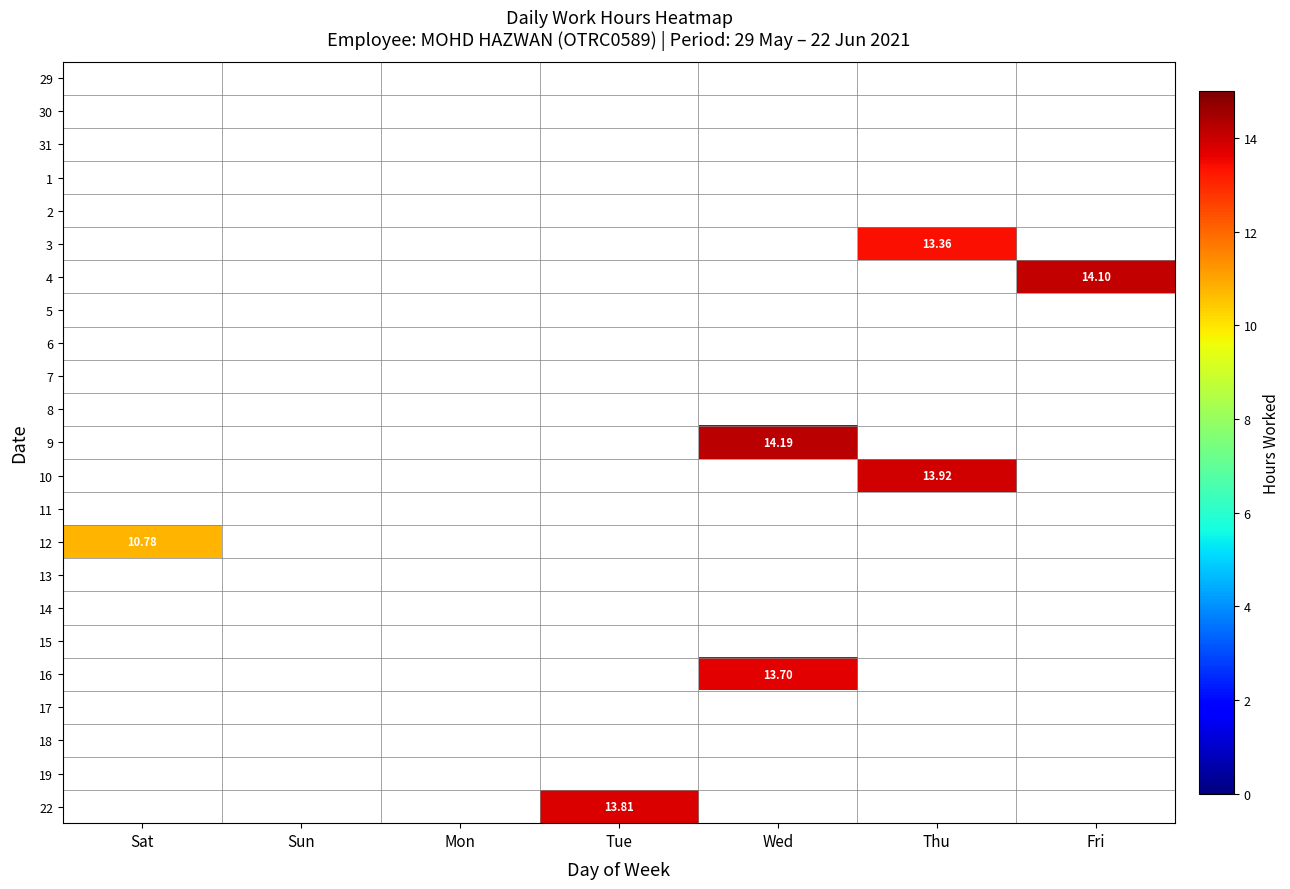

What is the maximum value shown in the chart?

14.2